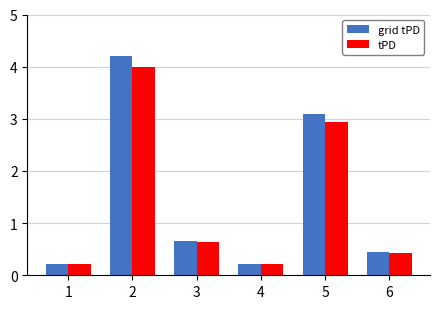

The value of grid tPD at 1 is 0.2. True or false?

True